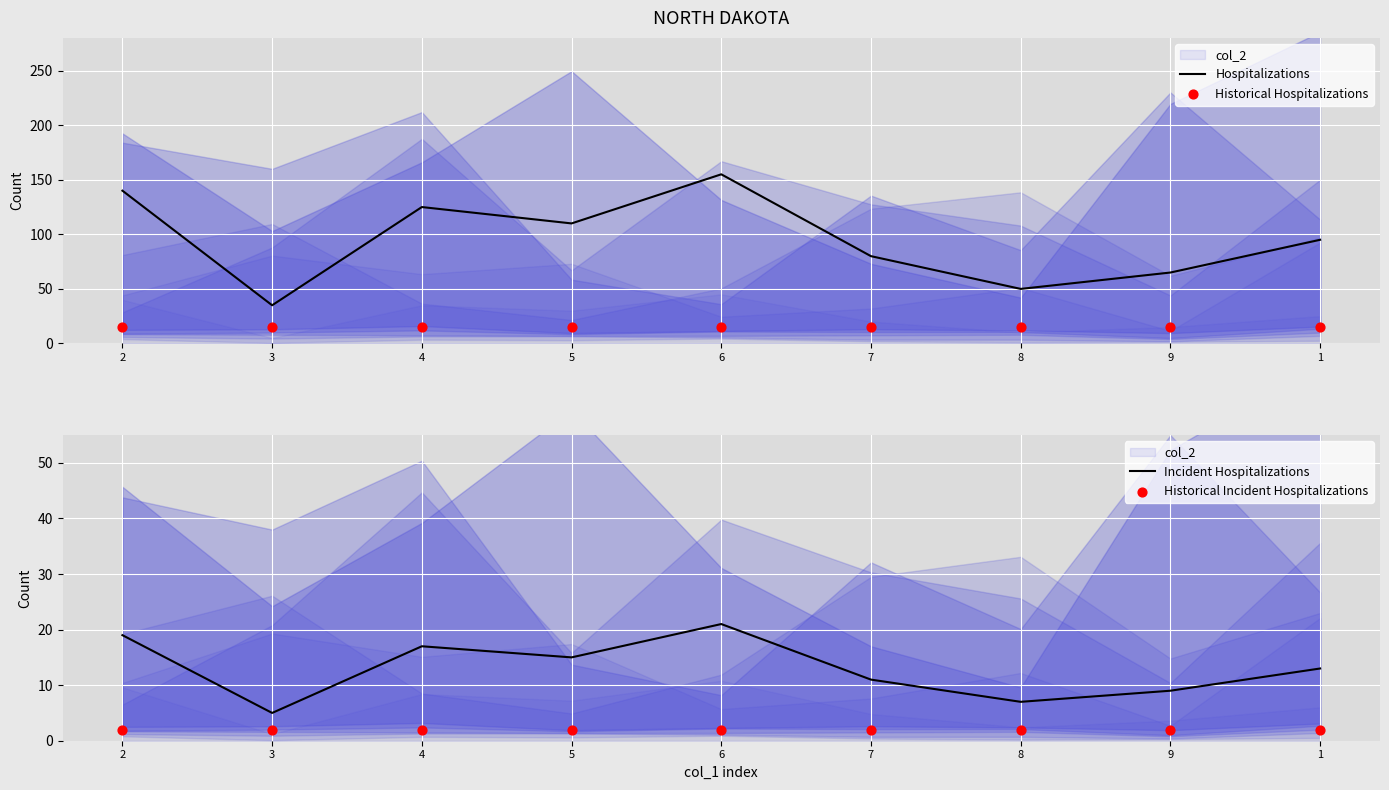

What are all the series names shown in the legend?

Hospitalizations, Historical Hospitalizations, Incident Hospitalizations, Historical Incident Hospitalizations